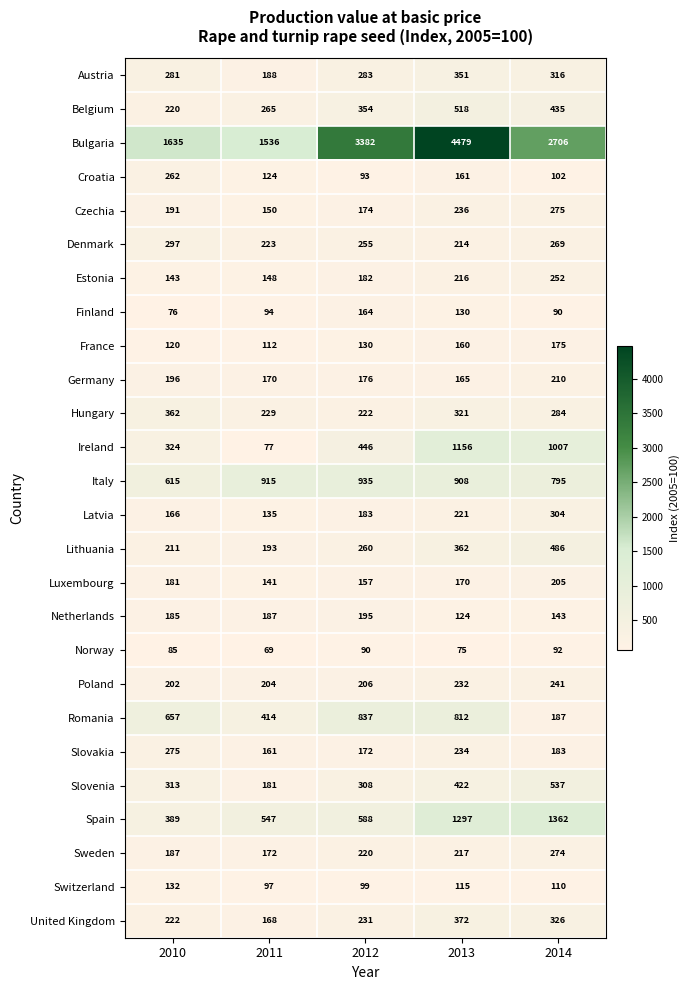

What is the minimum value shown in the chart?

69